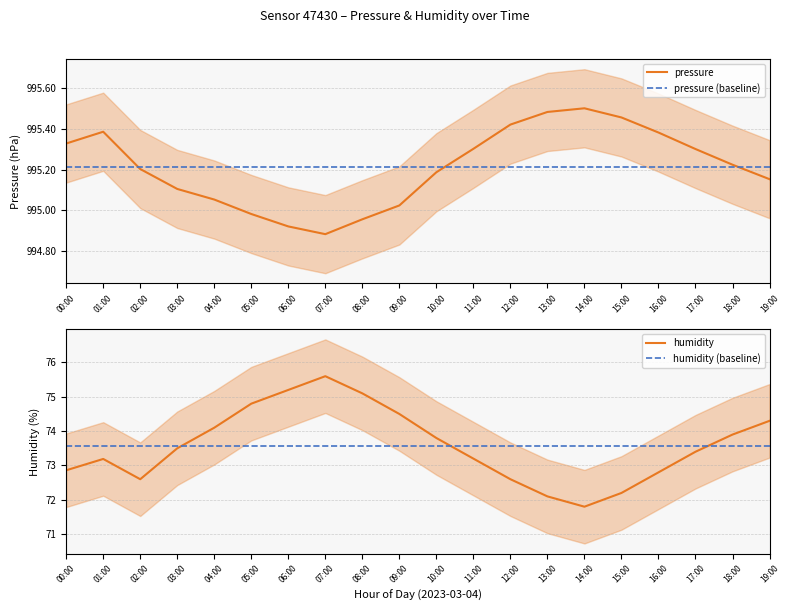

What is the sum of all pressure (mean) values?

1990425.1